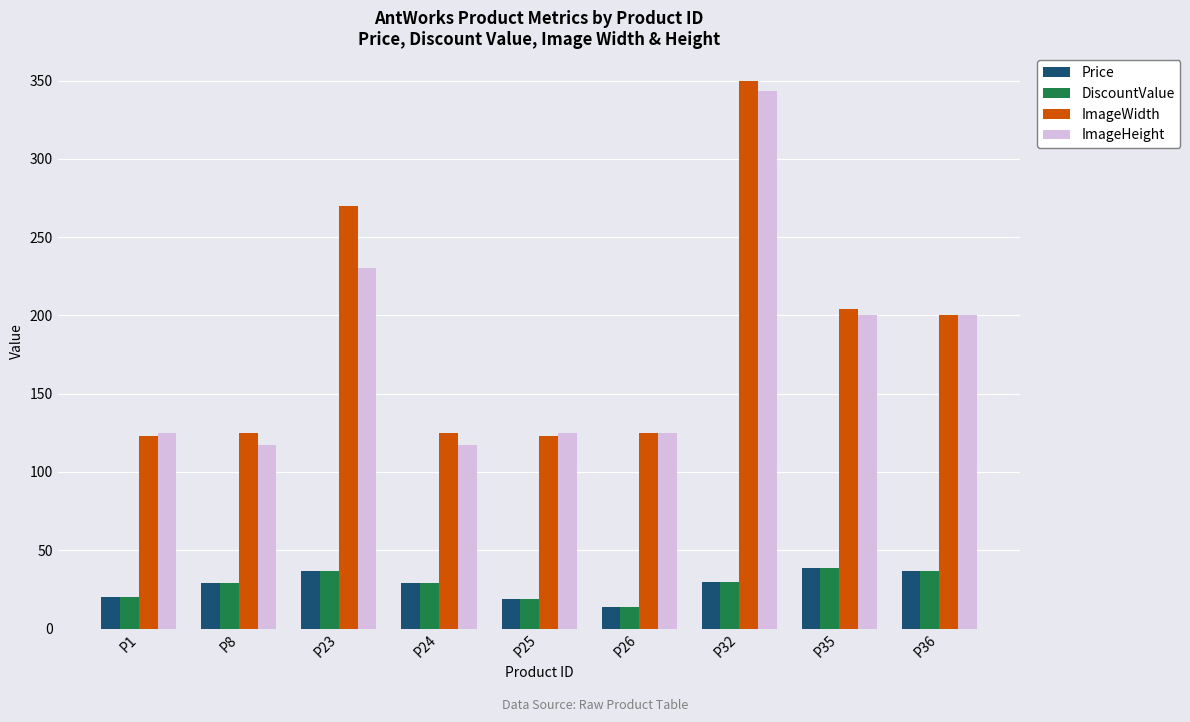

What is the difference between the maximum and minimum values in the ImageWidth series?

227.0